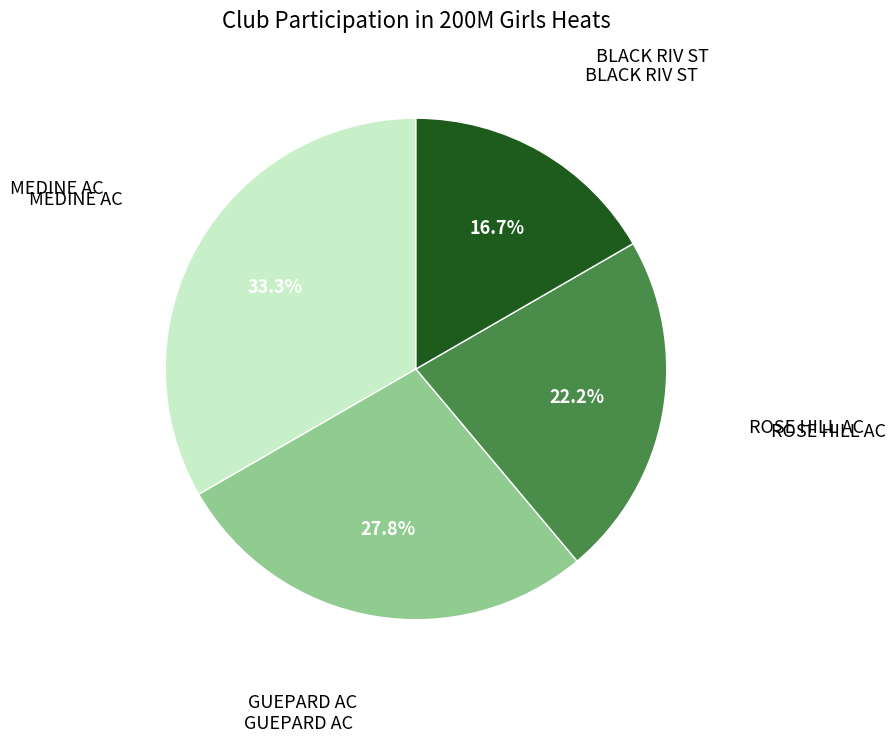

Is there a majority slice in this chart?

No